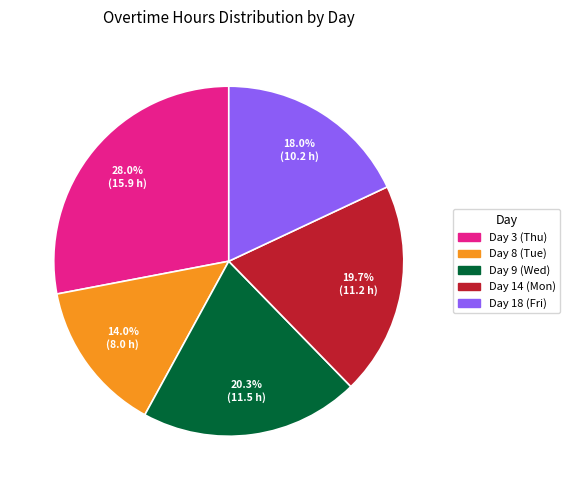

What is the largest slice in the pie chart?

Day 3 (Thu)